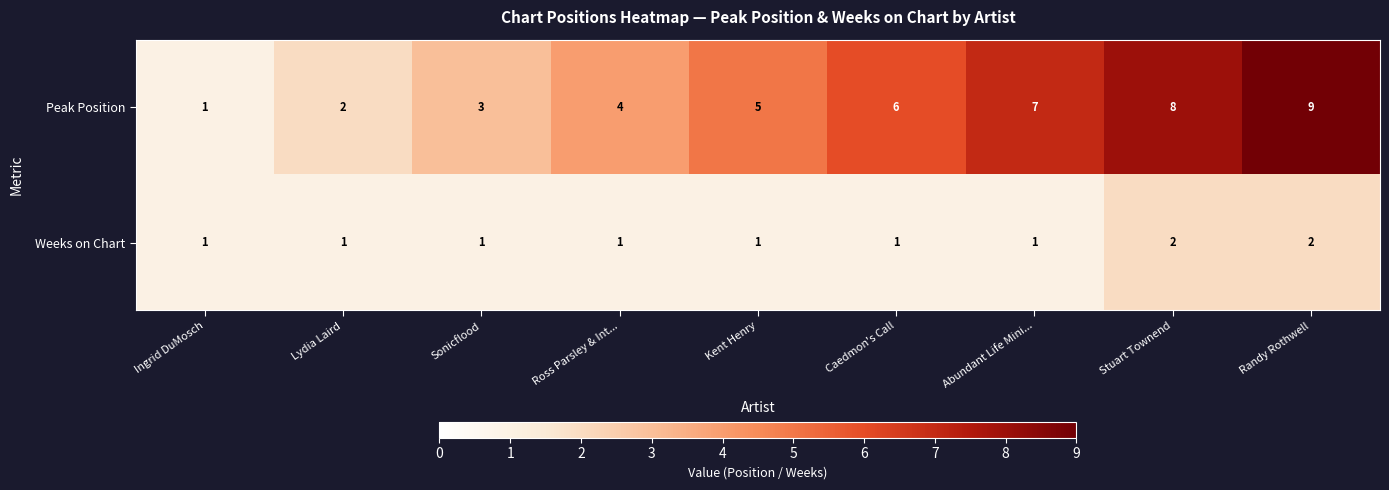

What is the maximum value shown in the chart?

9